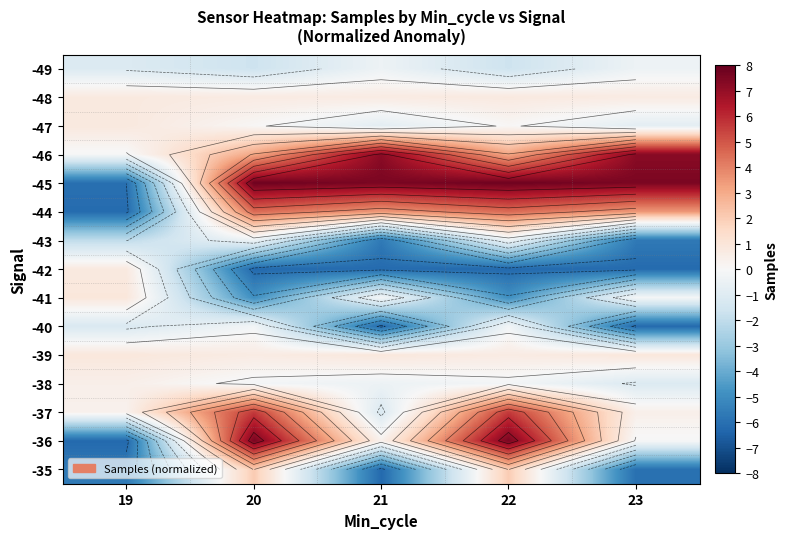

Is it true that -35 equals 2.8 at 22?

False